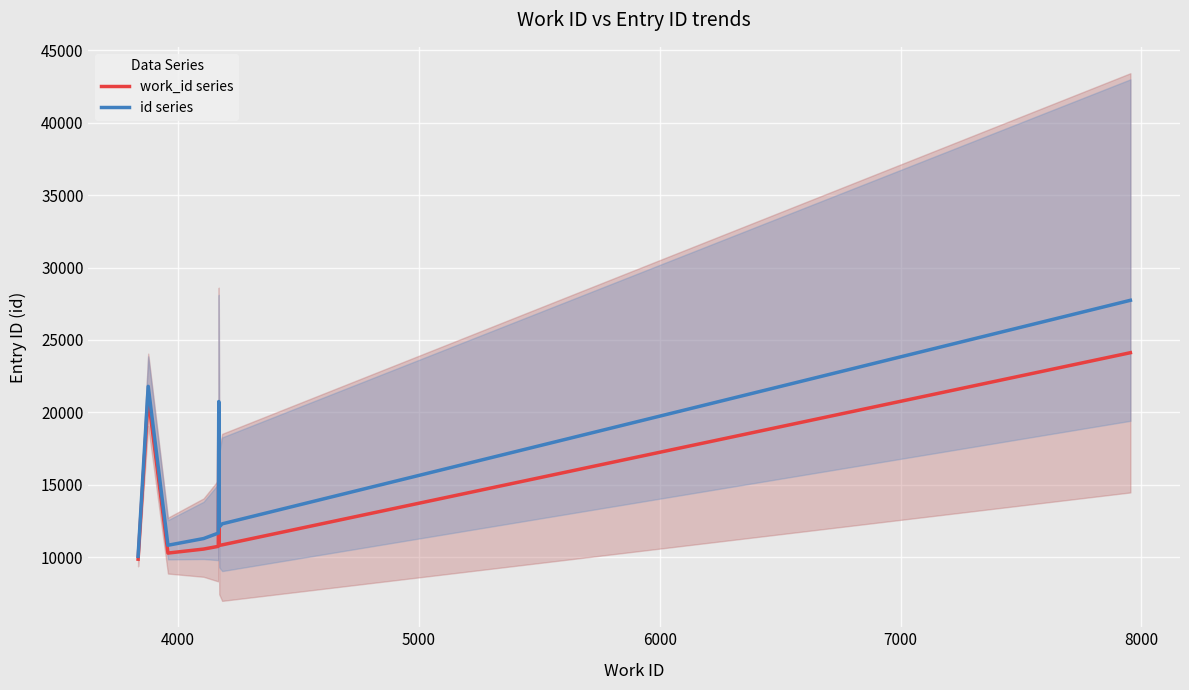

What is the lowest value of the id series series?

10063.3